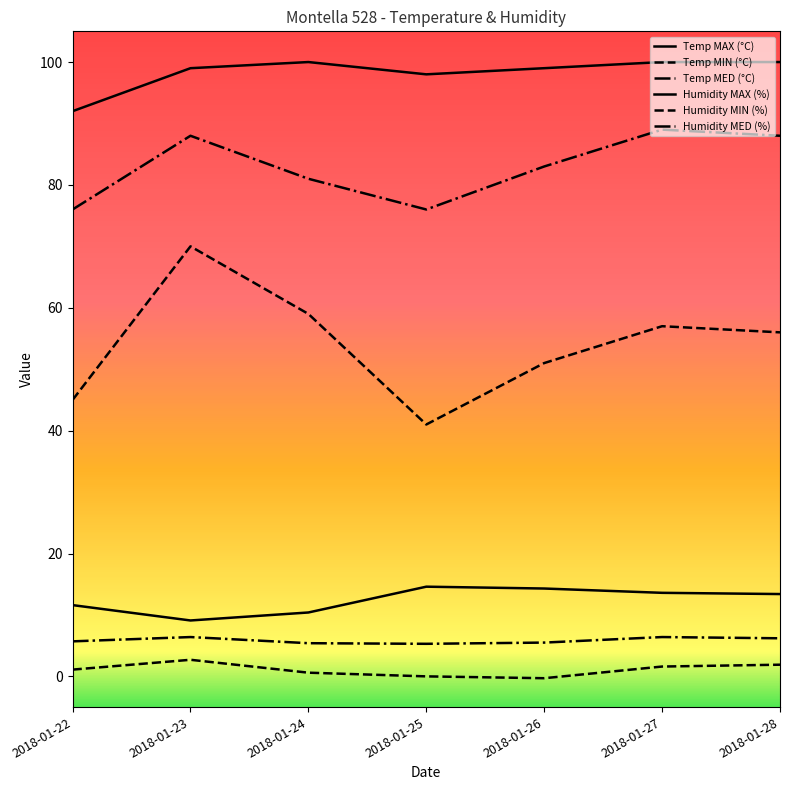

How many lines are shown in the chart?

6